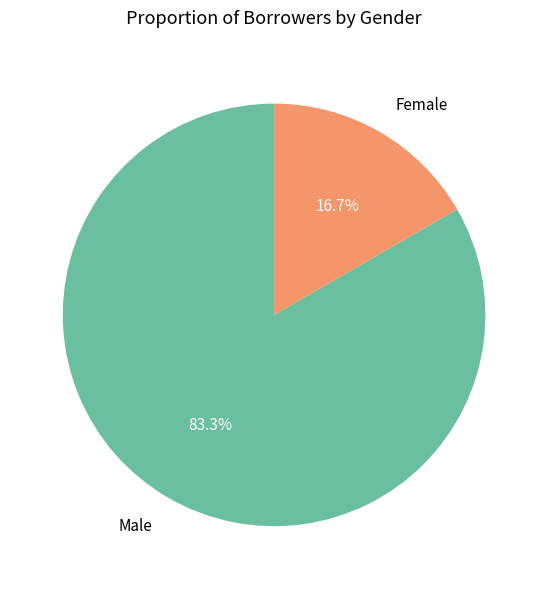

Rank the categories by value from highest to lowest.

Male, Female